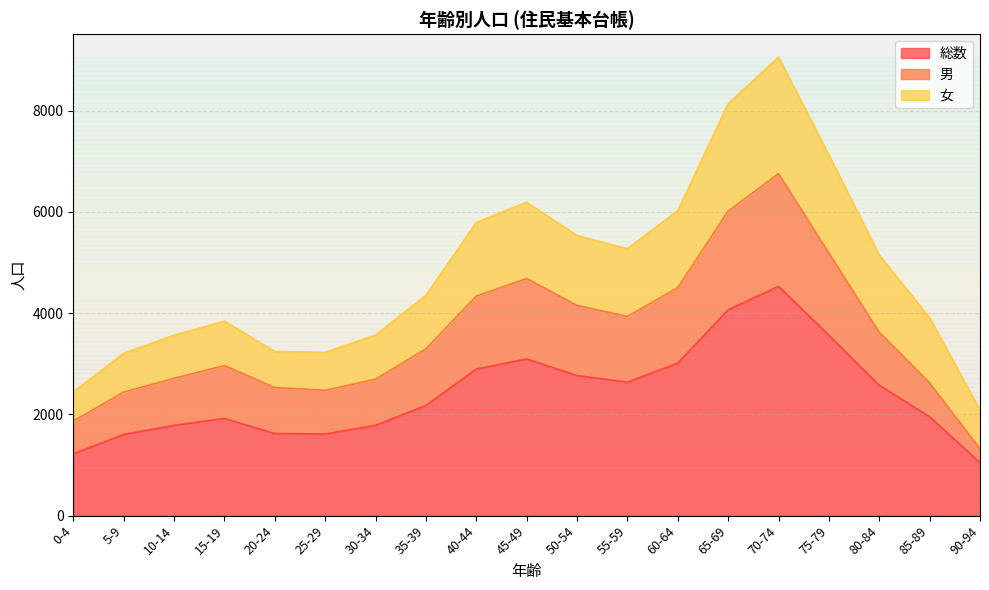

At which category is the sum across all series the highest?

70-74